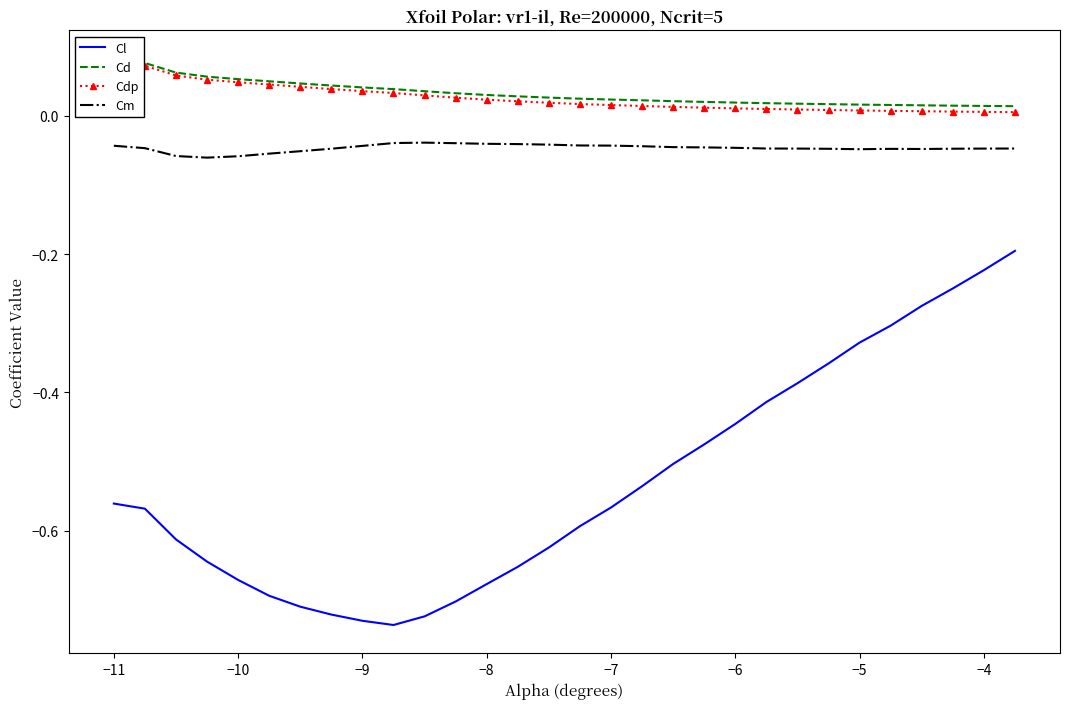

True or false: Cl and Cm cross at least once.

False